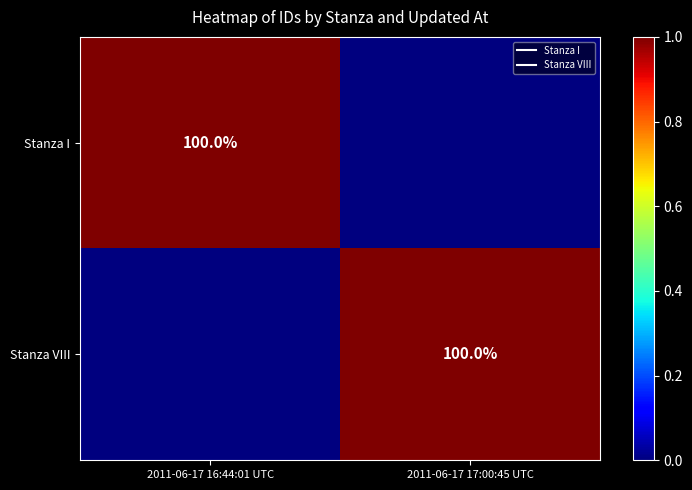

What is the difference between the Stanza I values at 2011-06-17 17:00:45 UTC and 2011-06-17 16:44:01 UTC?

1.0